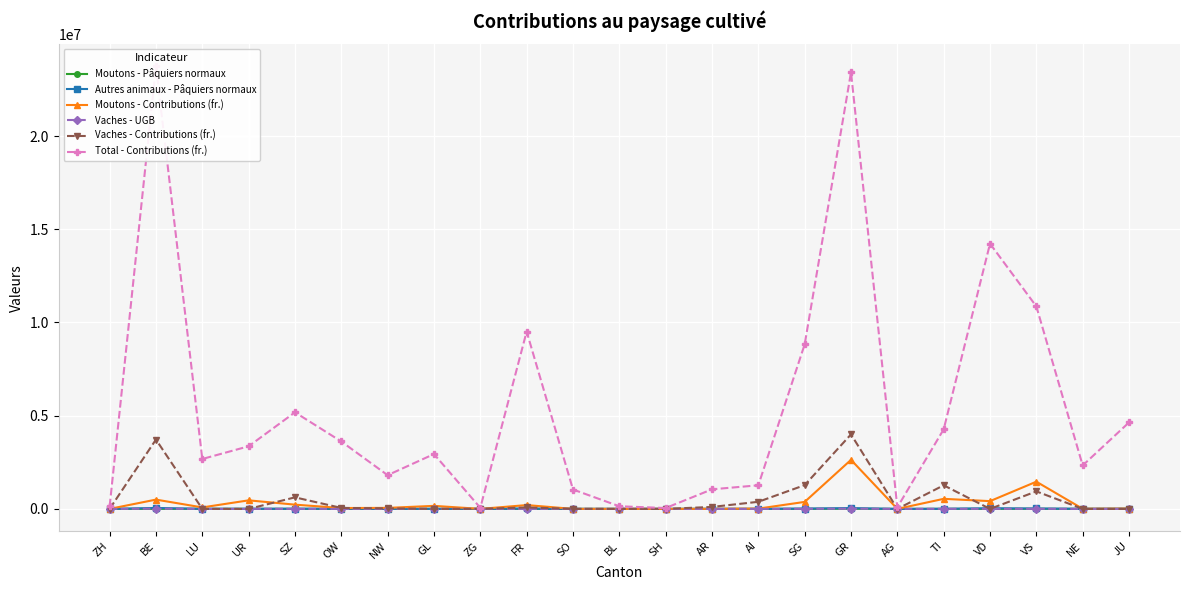

List the labels in order of Vaches - UGB value, smallest first.

ZH, LU, UR, GL, SO, BL, SH, AG, VD, NE, JU, ZG, NW, OW, FR, AR, AI, SZ, VS, TI, SG, BE, GR